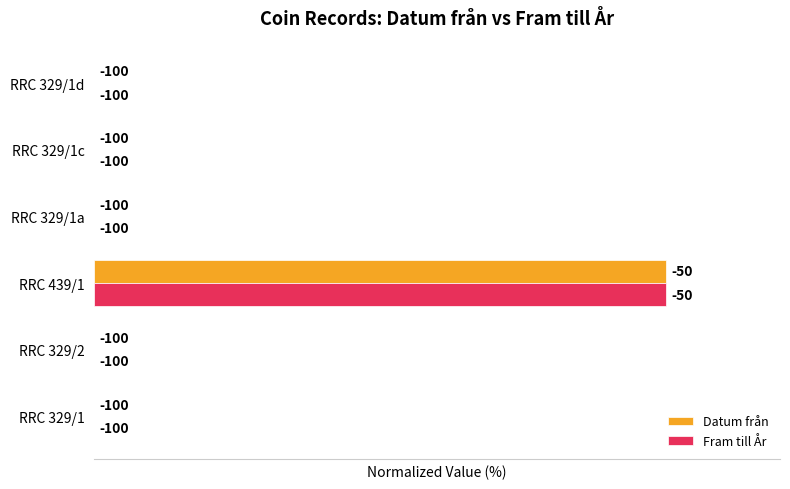

What are all the series names shown in the legend?

Datum från, Fram till År